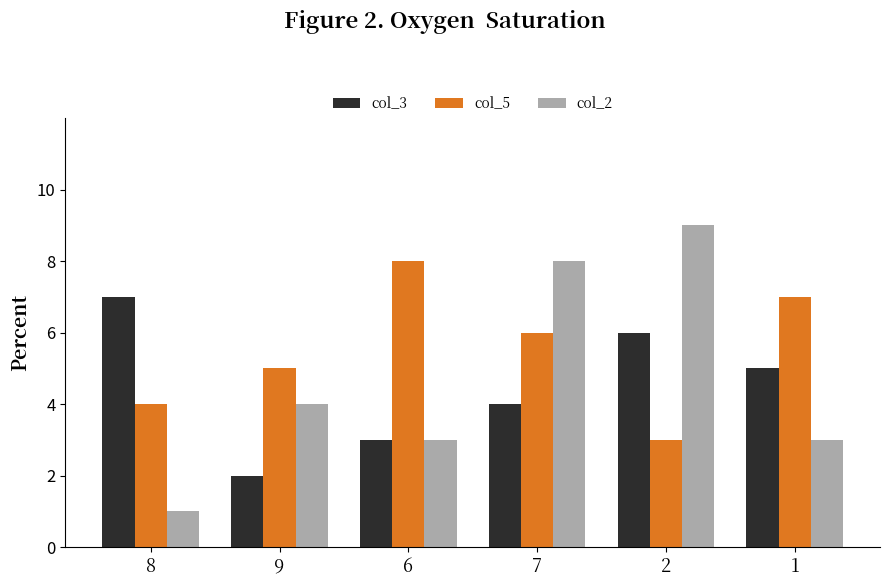

Reading left to right, list all the values displayed in this chart.

col_3: 8=7	9=2	6=3	7=4	2=6	1=5
col_5: 8=4	9=5	6=8	7=6	2=3	1=7
col_2: 8=1	9=4	6=3	7=8	2=9	1=3